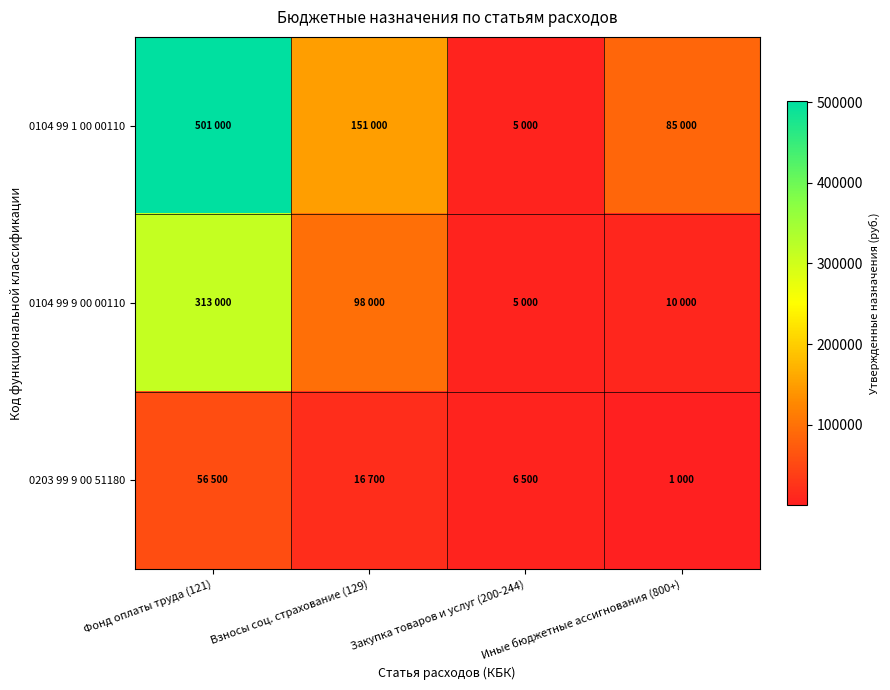

Reading right to left, extract all data points from this chart.

0104 99 1 00 00110: Иные бюджетные ассигнования (800+)=85000	Закупка товаров и услуг (200-244)=5000	Взносы соц. страхование (129)=151000	Фонд оплаты труда (121)=501000
0104 99 9 00 00110: Иные бюджетные ассигнования (800+)=10000	Закупка товаров и услуг (200-244)=5000	Взносы соц. страхование (129)=98000	Фонд оплаты труда (121)=313000
0203 99 9 00 51180: Иные бюджетные ассигнования (800+)=1000	Закупка товаров и услуг (200-244)=6500	Взносы соц. страхование (129)=16700	Фонд оплаты труда (121)=56500